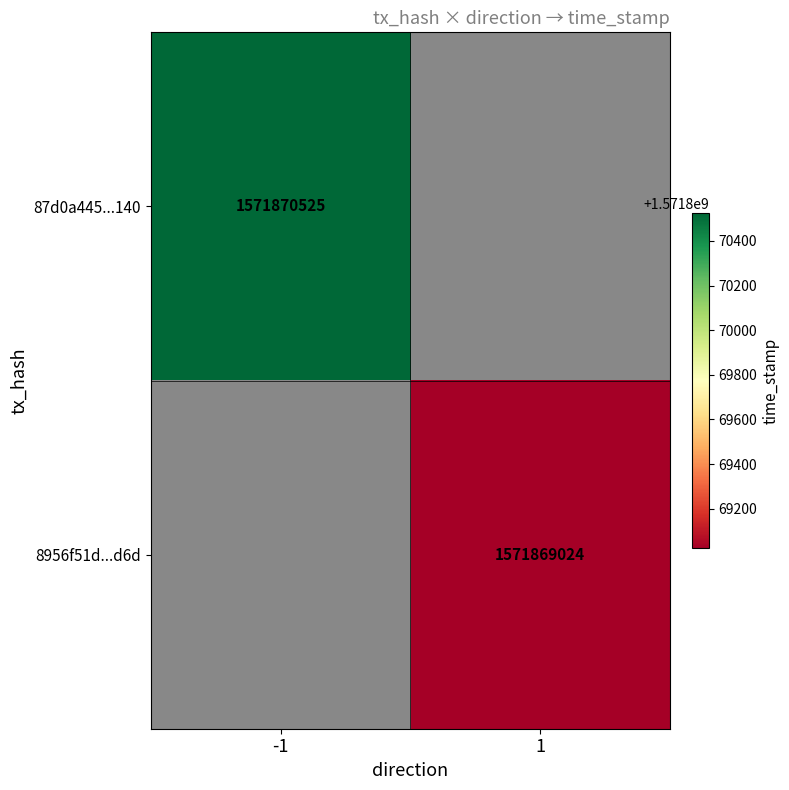

Reading left to right, transcribe all the data shown in this chart.

87d0a445e5d0d60d14db7e19ec92856a55ee140: -1	1571870525
8956f51dbecd8b50b32fcbfc13c6bc7b45f536d: 1	1571869024